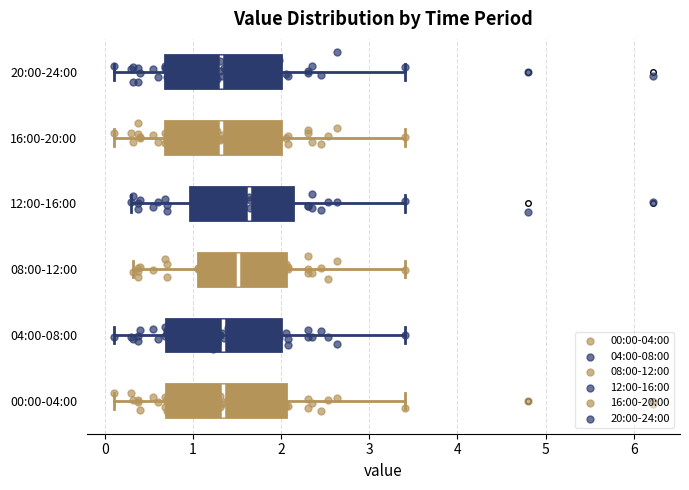

Reading bottom to top, read every box against the x-axis: the position of its median line, the range the box covers, and the ends of its whiskers. The values are not printed on the chart, so give them approximately, as read against the axis.

00:00-04:00: median 1.3, box 0.7 to 2.1, whiskers 0.1 to 3.4
04:00-08:00: median 1.3, box 0.7 to 2.0, whiskers 0.1 to 3.4
08:00-12:00: median 1.5, box 1.1 to 2.1, whiskers 0.3 to 3.4
12:00-16:00: median 1.6, box 1.0 to 2.1, whiskers 0.3 to 3.4
16:00-20:00: median 1.3, box 0.7 to 2.0, whiskers 0.1 to 3.4
20:00-24:00: median 1.3, box 0.7 to 2.0, whiskers 0.1 to 3.4